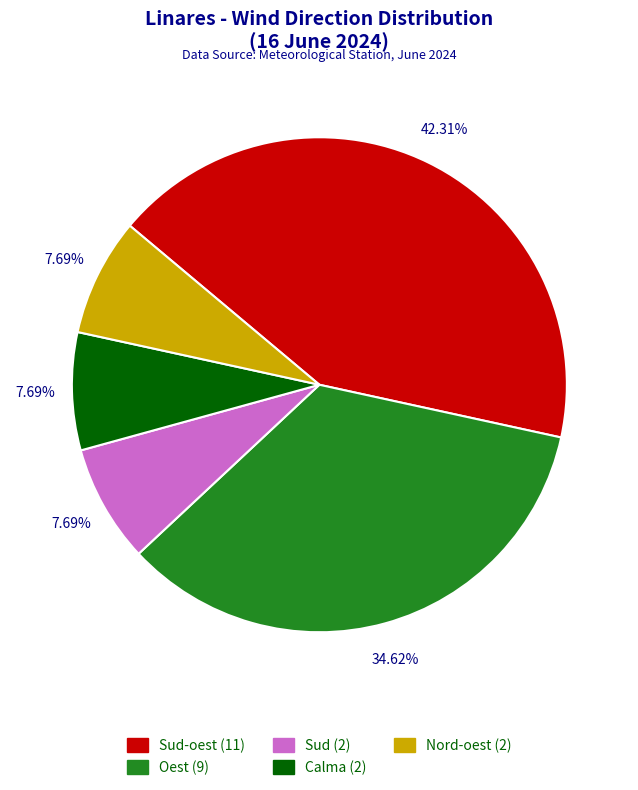

Is there a majority slice in this chart?

No